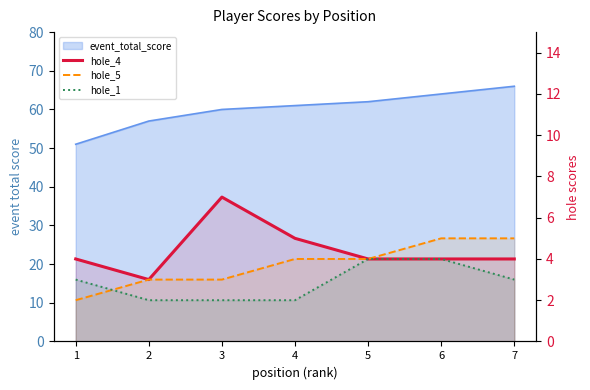

True or false: hole_4 and hole_5 cross at least once.

False